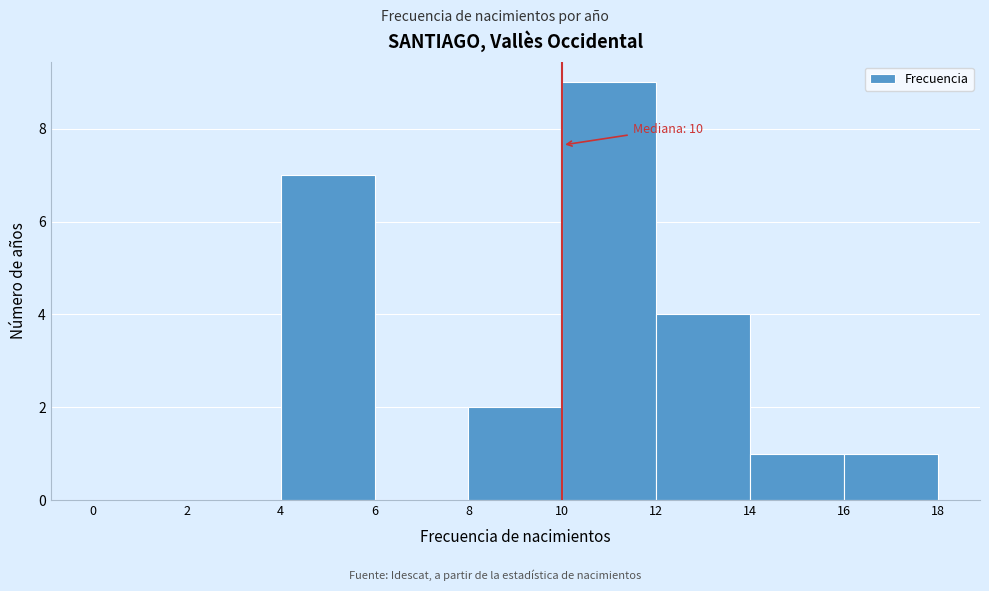

Which range on the x-axis has the tallest bar?

10 to 12